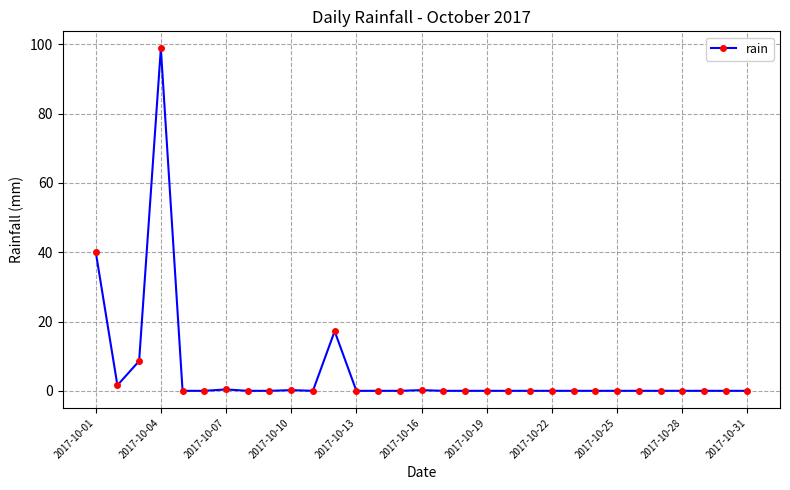

What is the greatest value displayed?

98.8